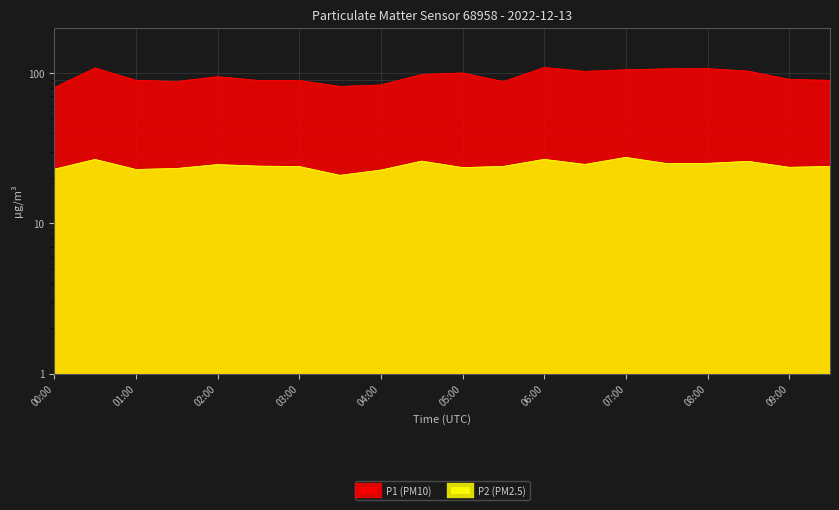

Count the number of categories in the chart.

20